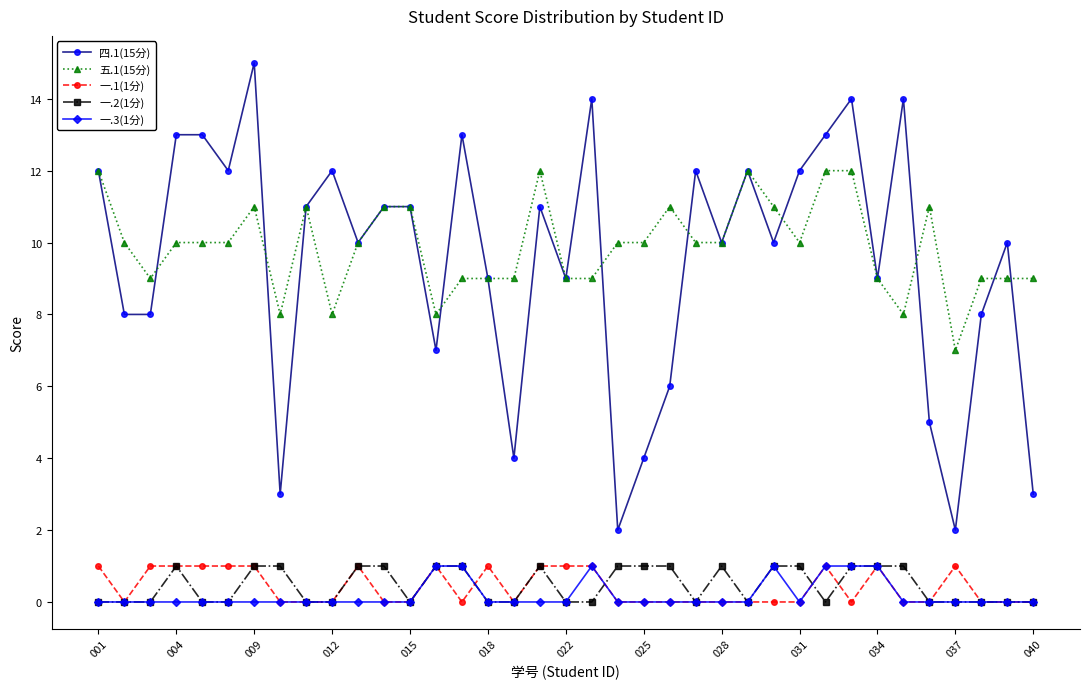

True or false: 一.3(1分) and 五.1(15分) cross at least once.

False